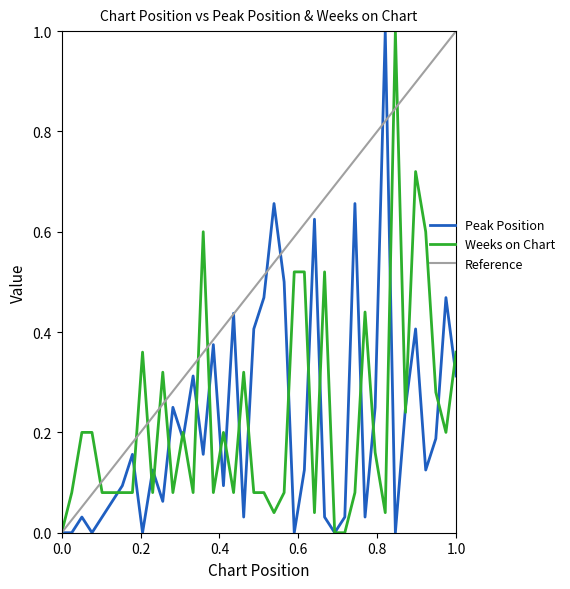

Where is the first local minimum for Peak Position?

4